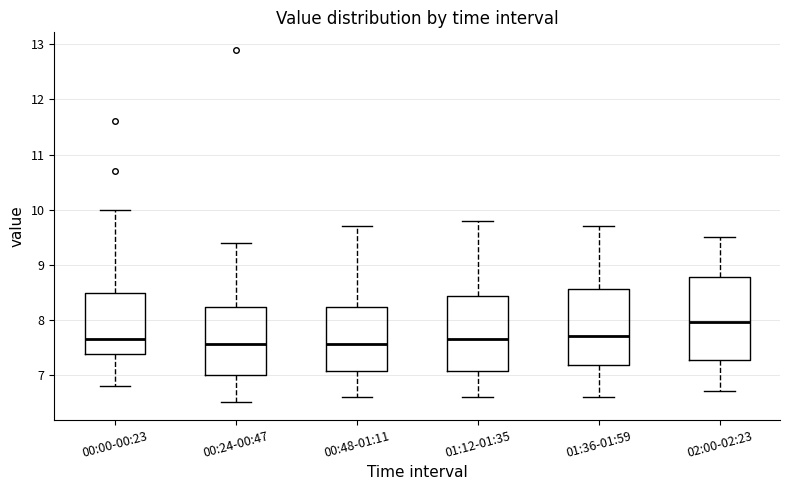

Where does the median line of the box for 00:00-00:23 sit on the y-axis? The values are not printed on the chart, so give them approximately, as read against the axis.

7.7